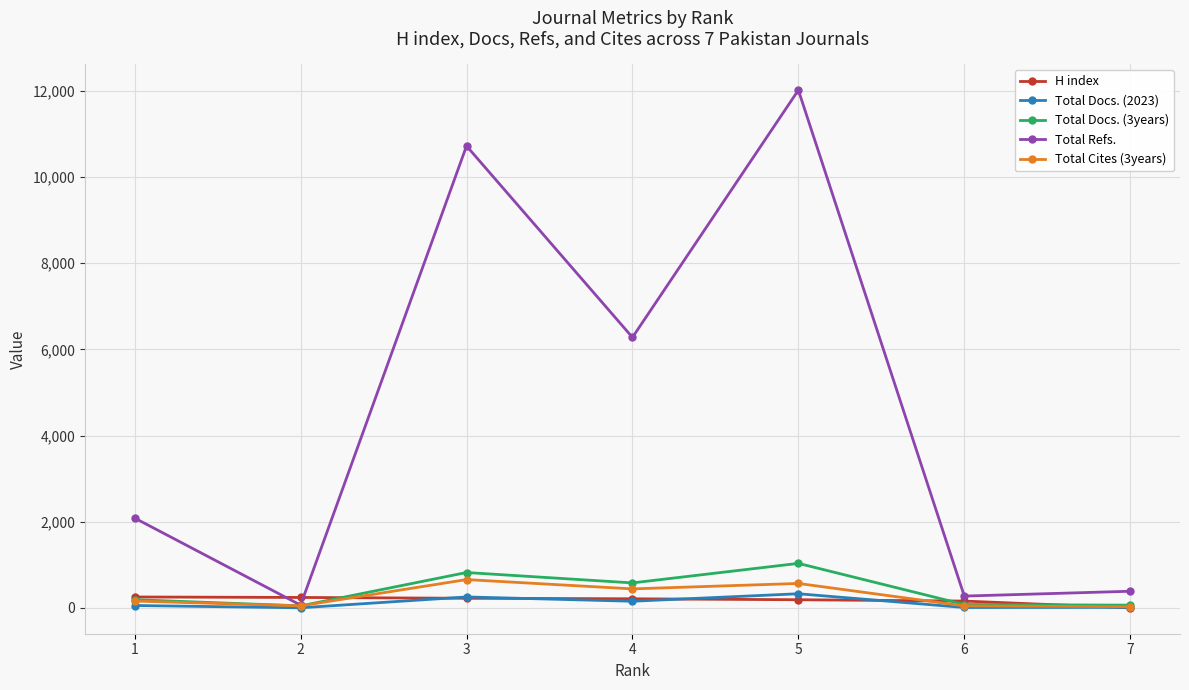

What is the sum of all Total Docs. (2023) values?

807